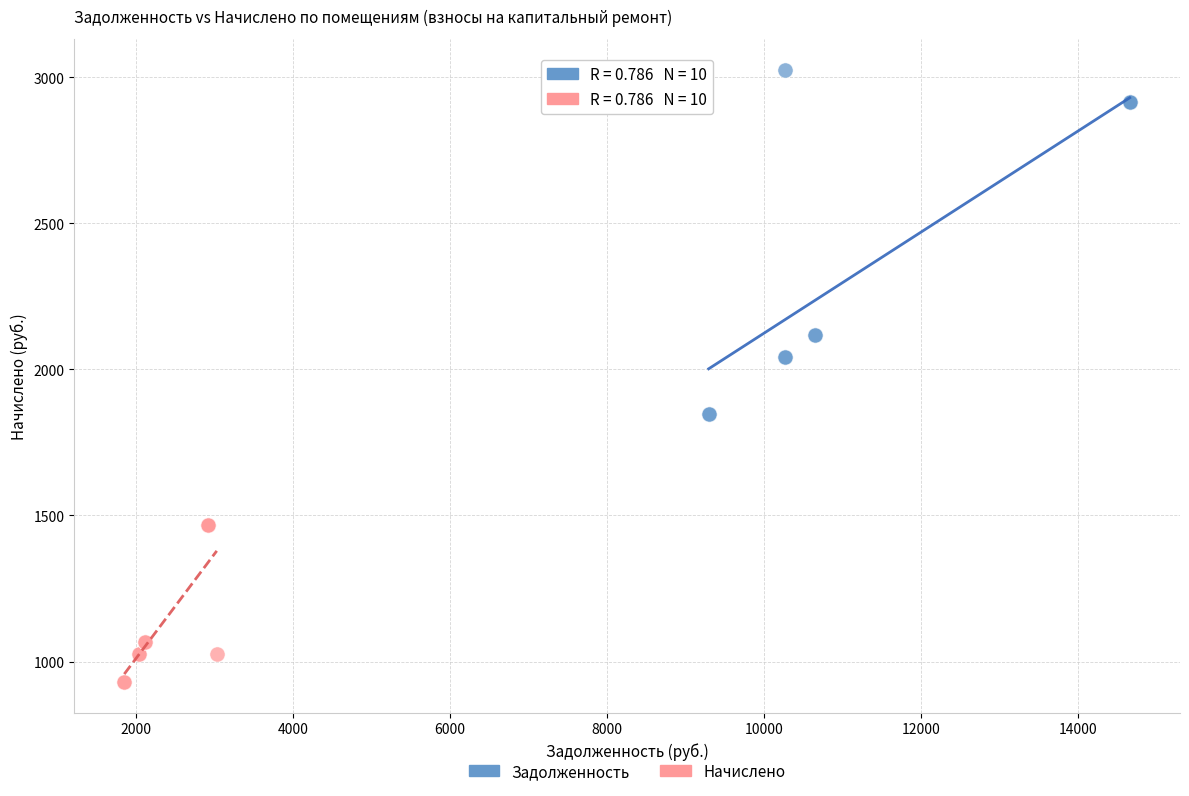

Which series contains the lowest Y value?

Начислено